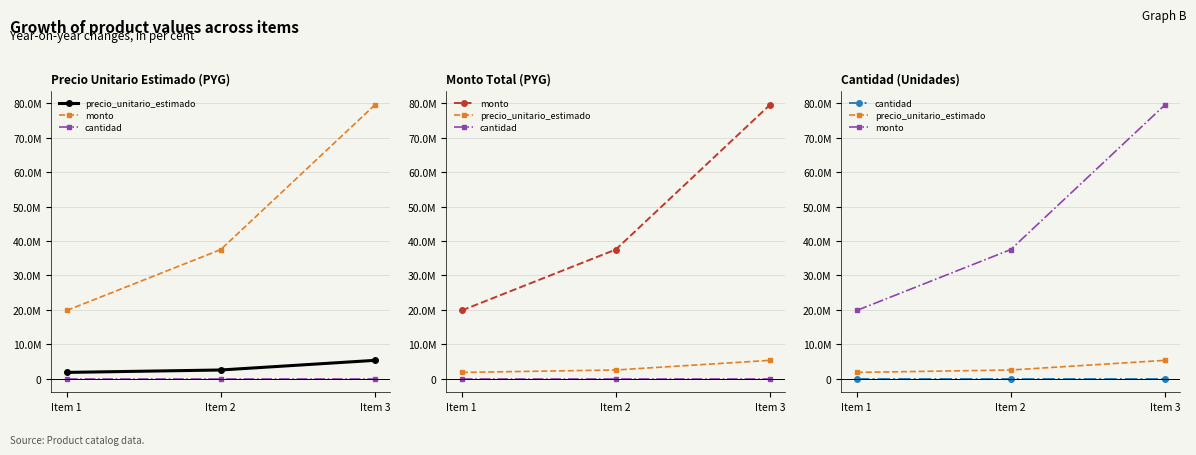

At how many categories does at least one series exceed 12170126?

3